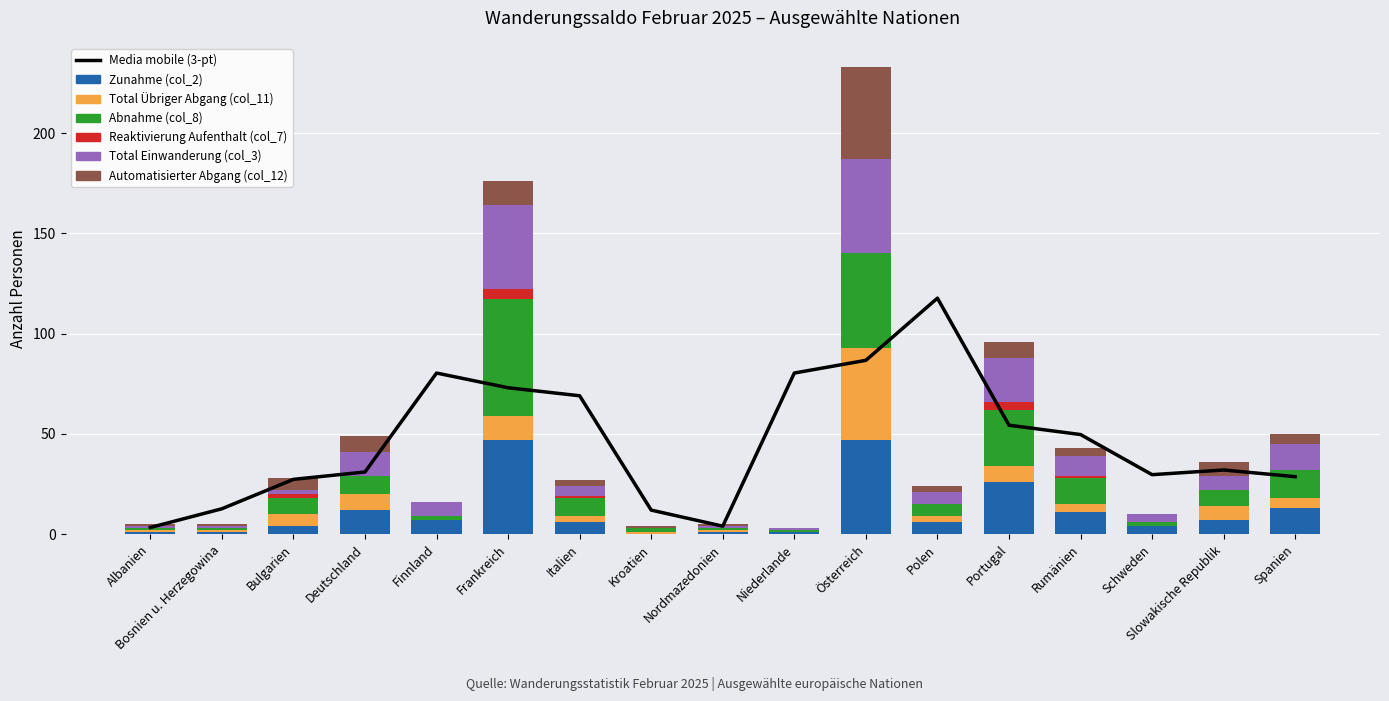

At which label is Zunahme (col_2) closest to 23?

Portugal